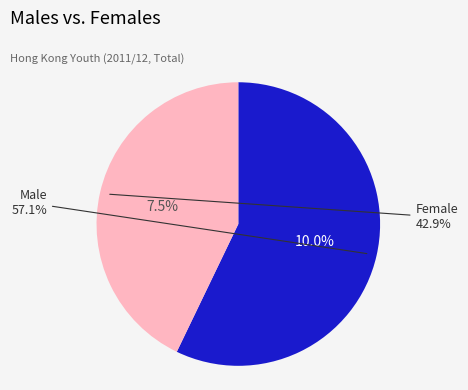

Which slice is the largest?

Male